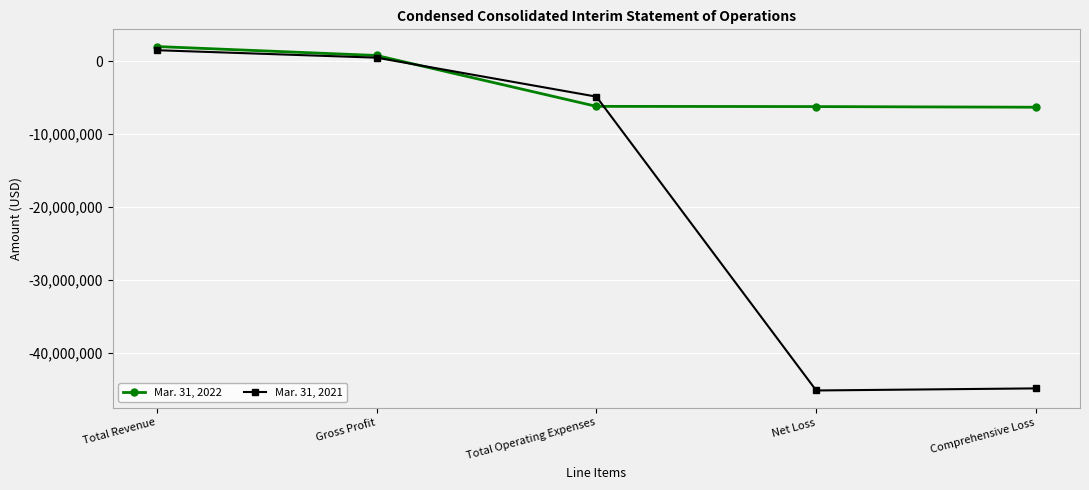

How many categories are shown in the chart?

5